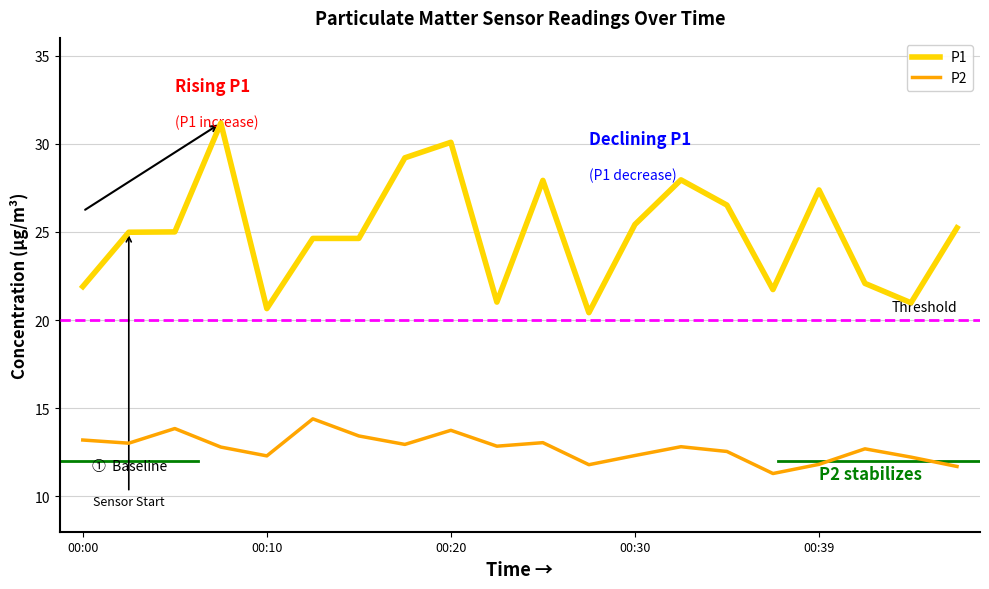

True or false: P1 and P2 cross at least once.

False